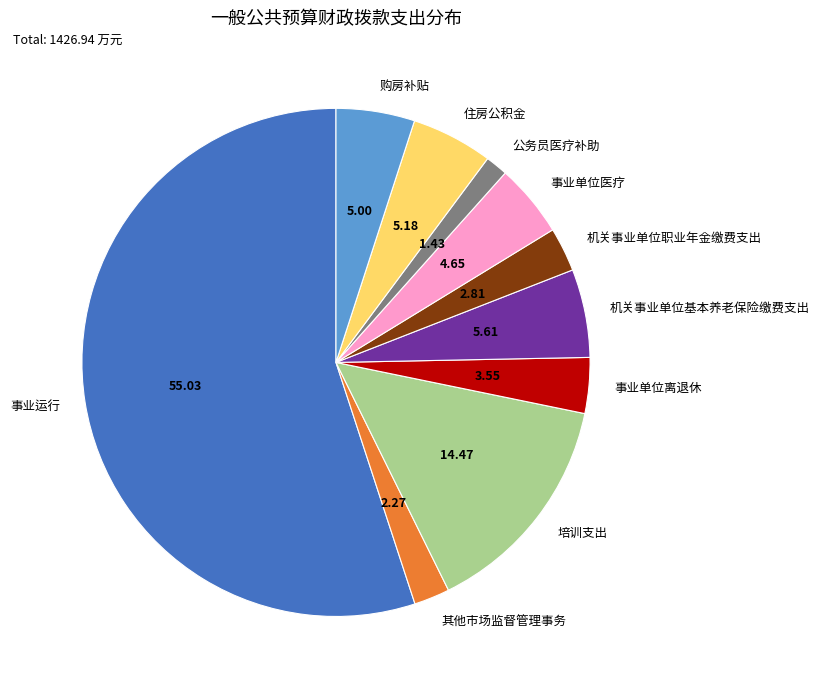

Do 培训支出 and 其他市场监督管理事务 together represent more than half of the pie?

No